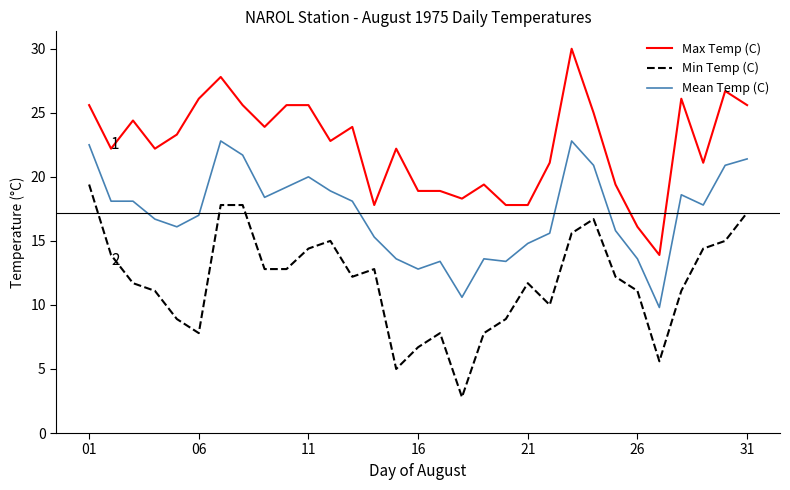

What is the difference between the maximum and minimum values in the Mean Temp (C) series?

13.0